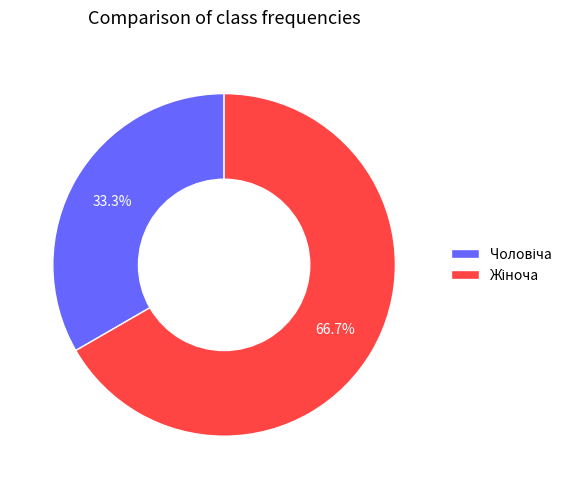

How many segments does this pie chart have?

2